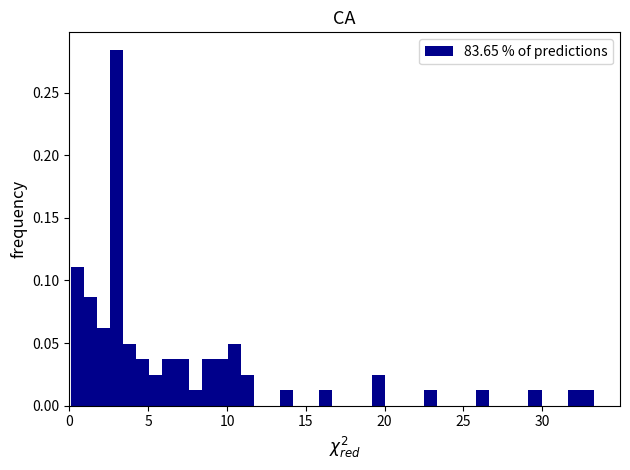

Read against the x-axis, roughly where is the centre of the tallest bar?

3.0